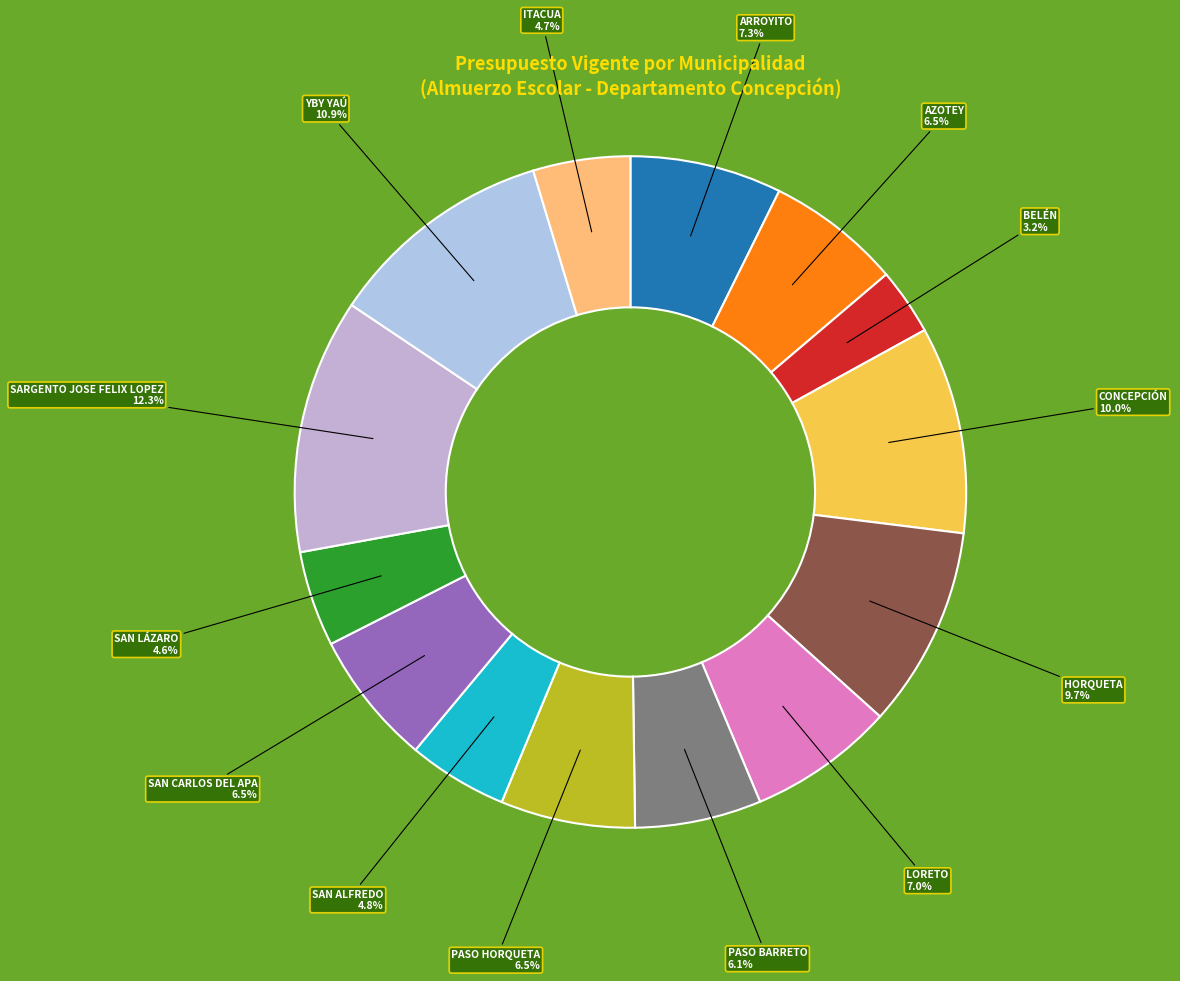

To the nearest percent, what is the combined percentage of SARGENTO JOSE FELIX LOPEZ and SAN ALFREDO?

17%